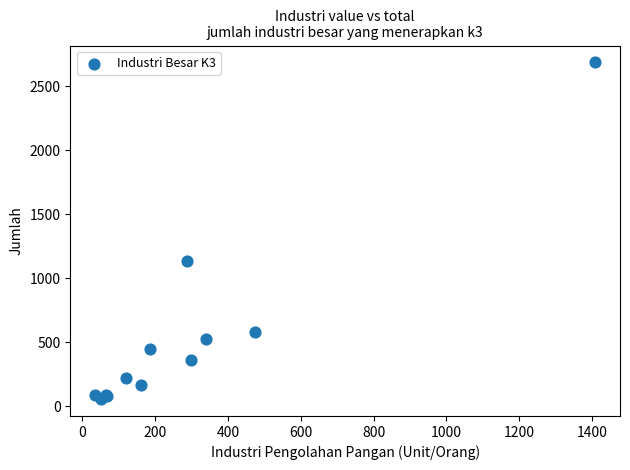

What Y value in the scatter plot is closest to 1369?

1130